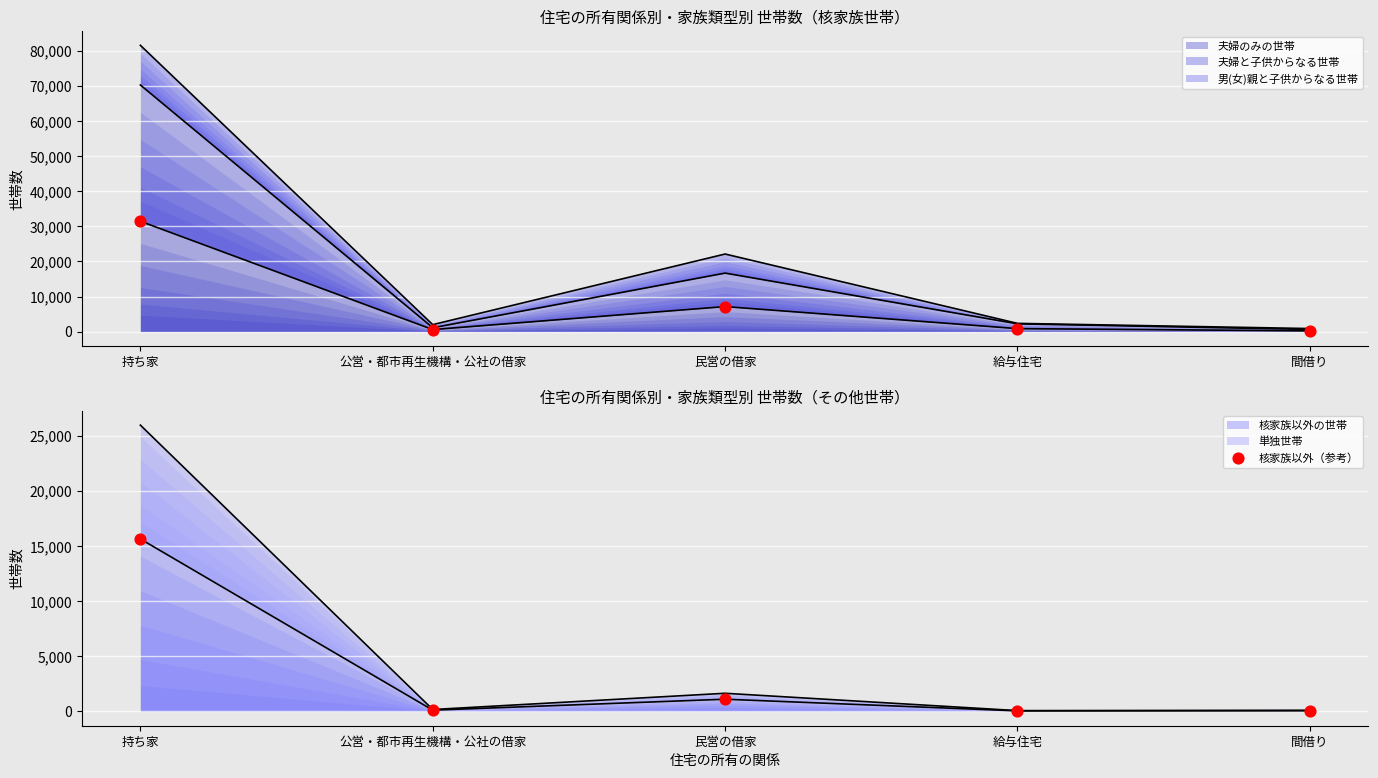

At which category is the sum across all series the highest?

持ち家